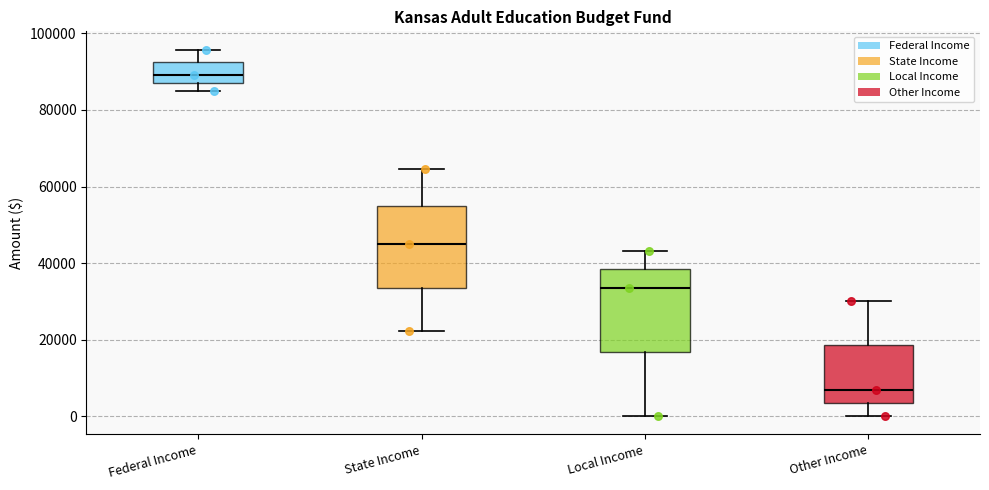

Which box's median line is the highest?

Federal Income